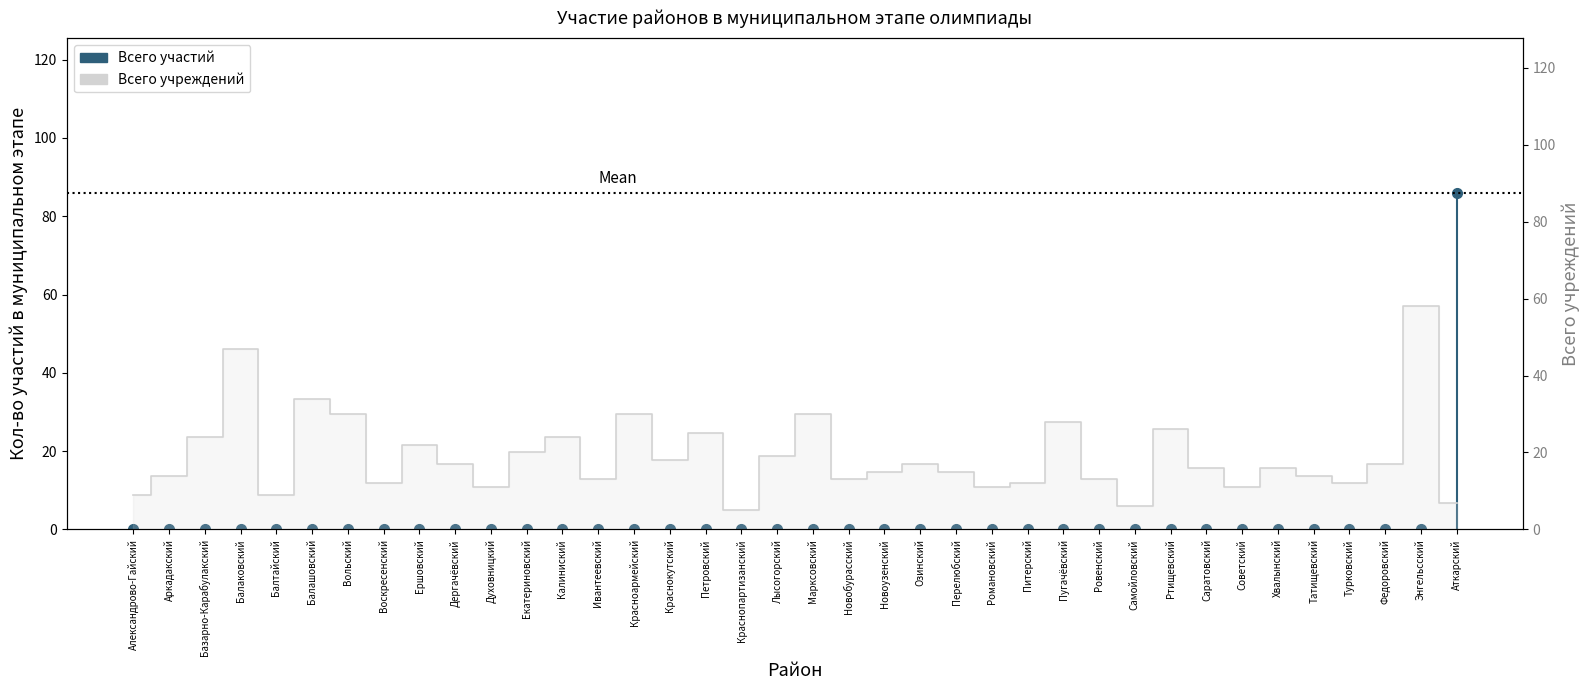

What is the change in value from Базарно-Карабулакский to Пугачёвский?

+4